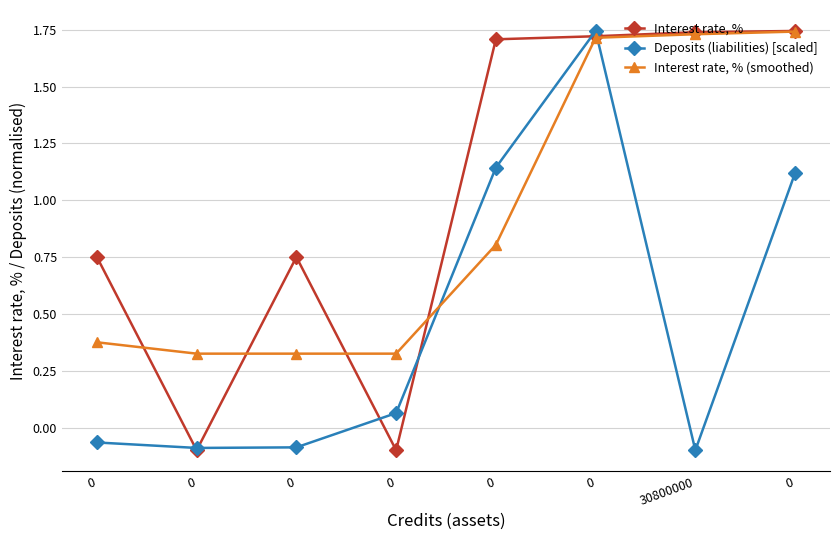

How many categories are shown in the chart?

8